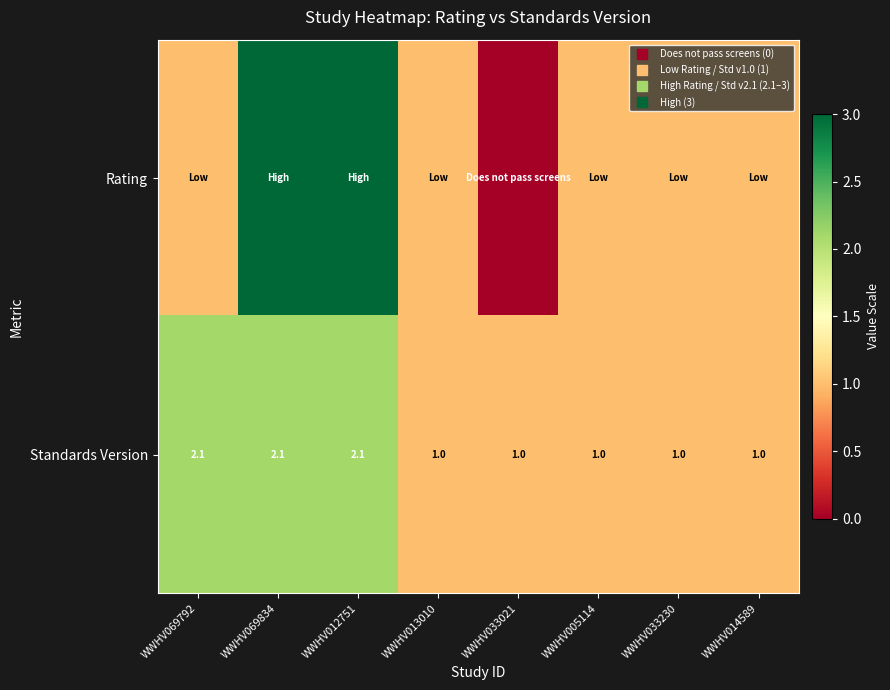

At which label does Rating first exceed 1?

WWHV069834